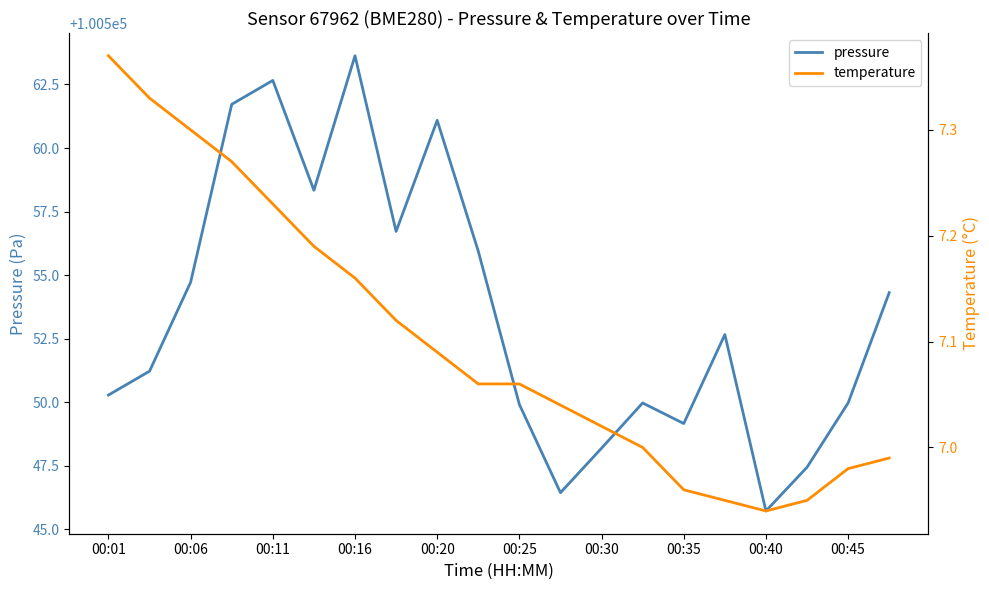

Which category has the highest value in the pressure series?

00:16